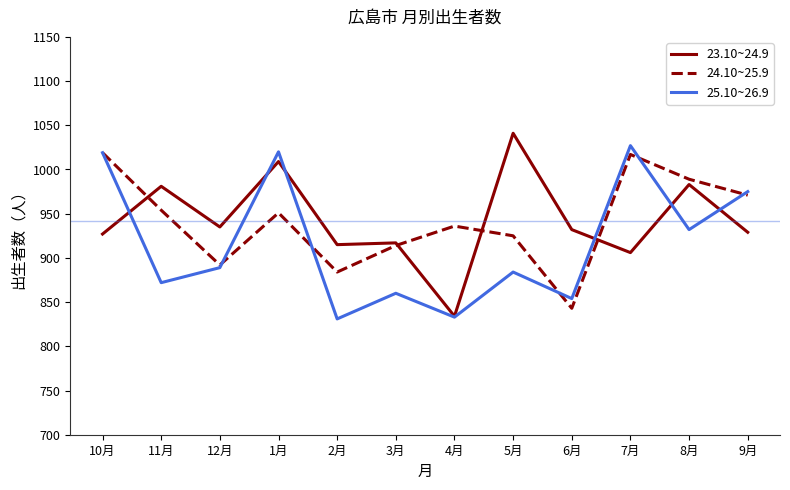

What is the spread (max minus min) of values at 2月?

84